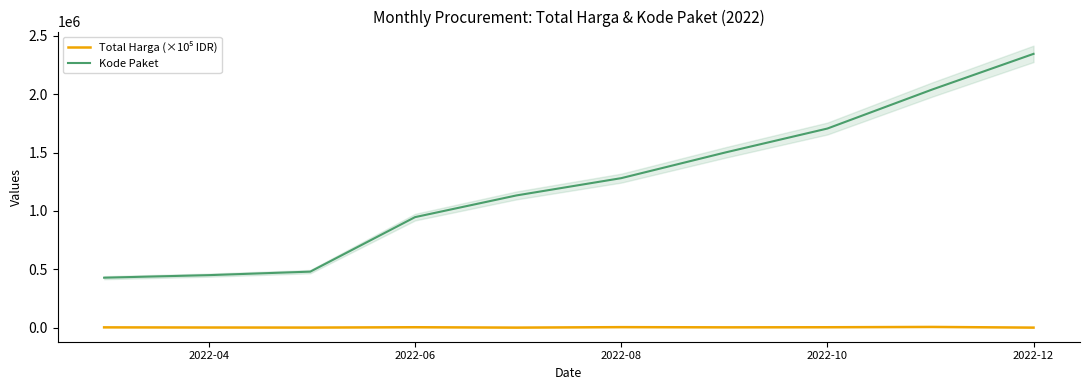

True or false: Total Harga (×10⁵ IDR) and Kode Paket cross at least once.

False